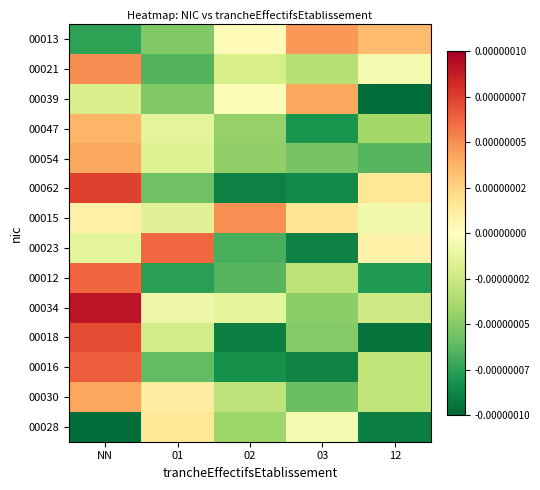

At which category does the chart reach its minimum across all series?

12